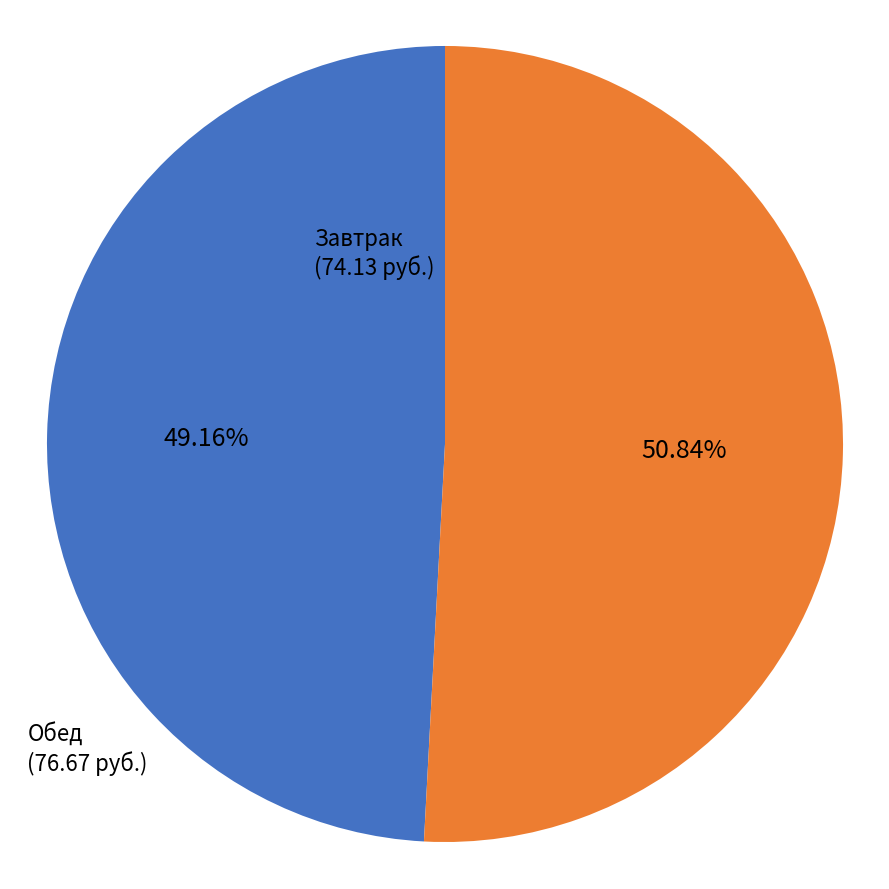

Is there any slice that represents more than half of the pie?

Yes